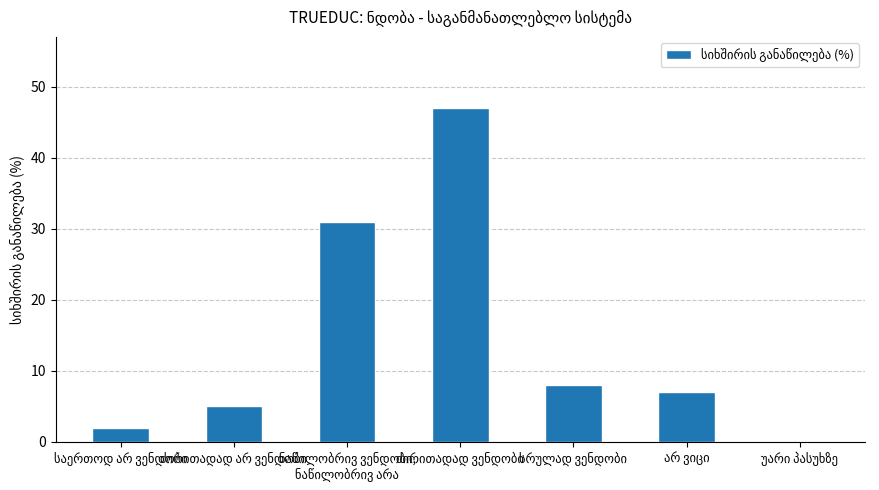

What is the sum of all values?

100